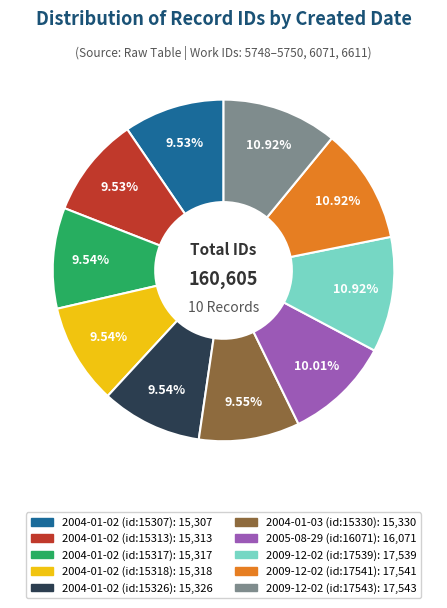

To the nearest percent, what is the difference between the 2004-01-02 (id:15326) and 2009-12-02 (id:17539) slice percentages?

1%